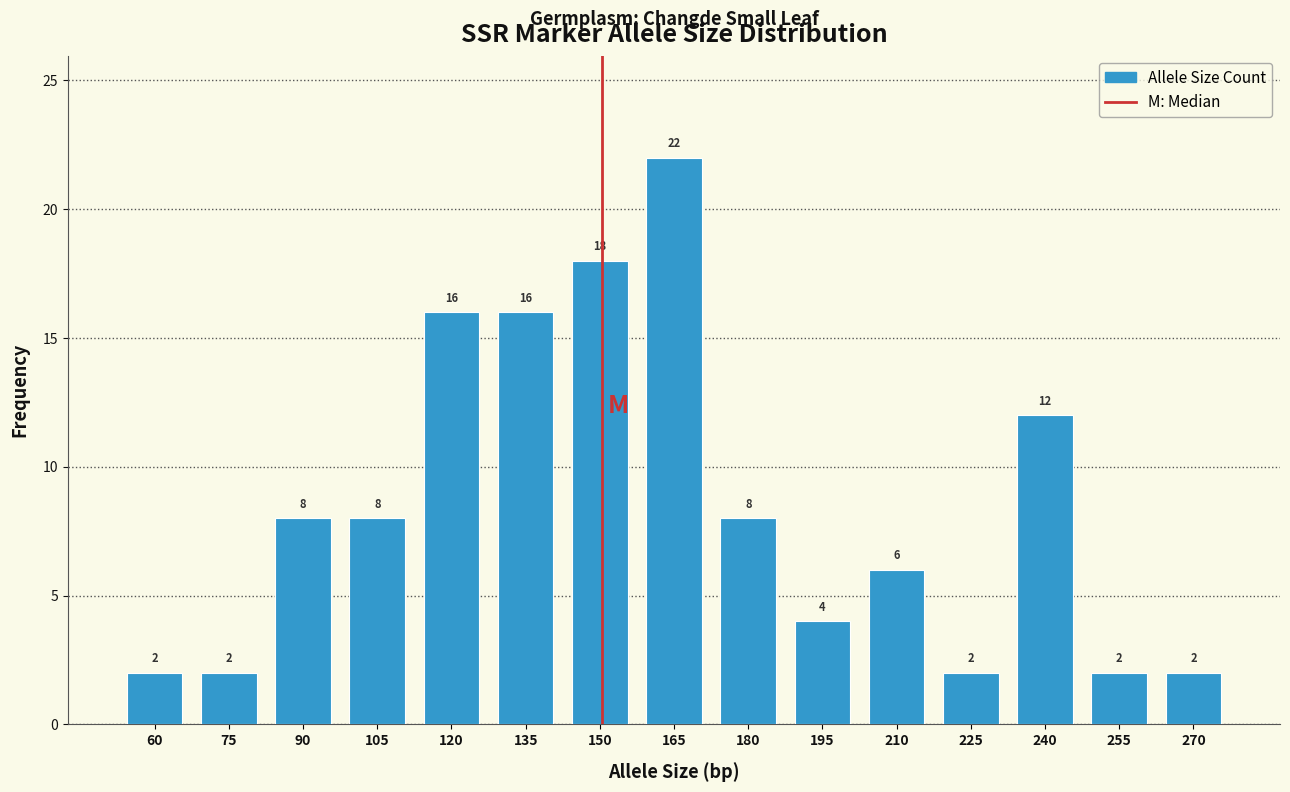

Reading left to right, list all the values displayed in this chart.

60=2	75=2	90=8	105=8	120=16	135=16	150=18	165=22	180=8	195=4	210=6	225=2	240=12	255=2	270=2